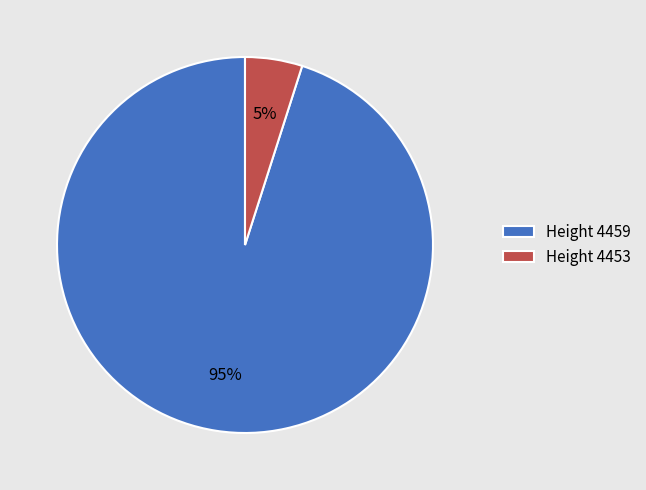

What is the largest slice in the pie chart?

Height 4459